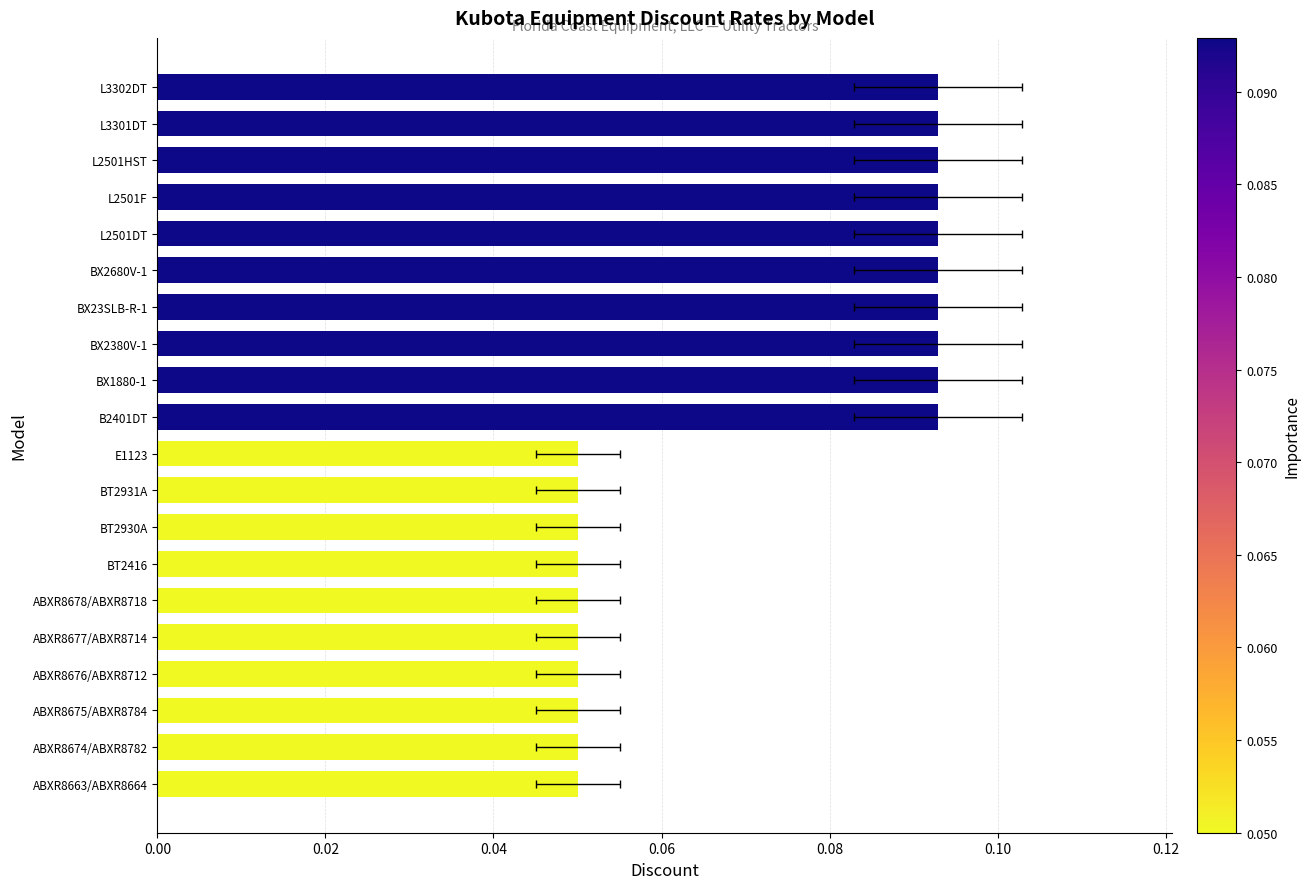

Are the bars horizontal?

Yes